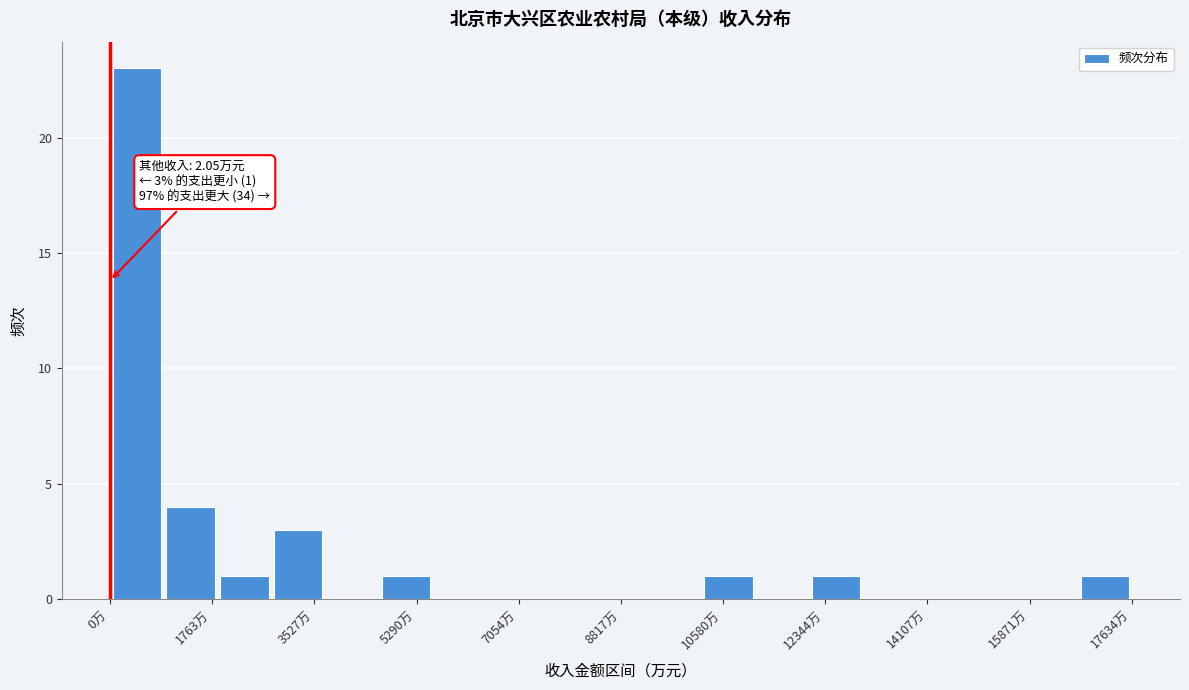

Which range on the x-axis has the tallest bar?

0 to 1000